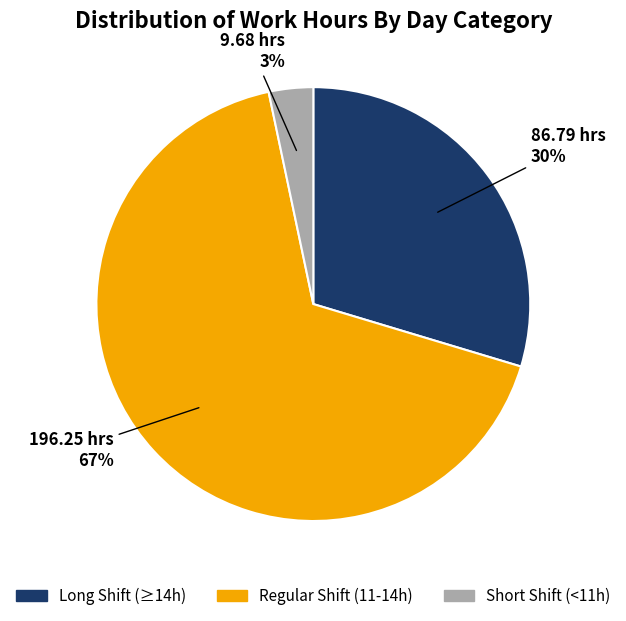

Between Regular Shift (11-14h) and Long Shift (≥14h), which is larger?

Regular Shift (11-14h)